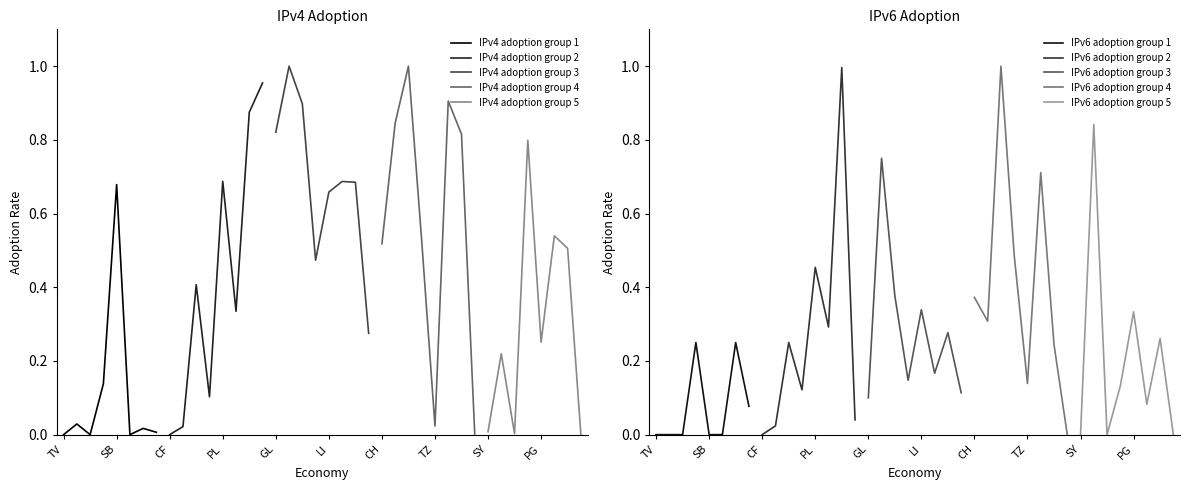

True or false: IPv6 adoption has more than 0 interior local peaks.

True